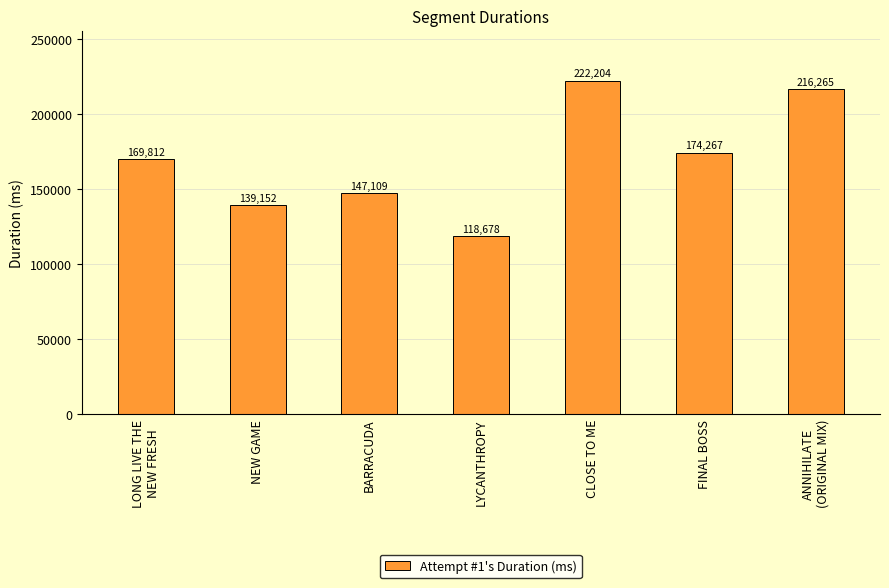

What position from the left is CLOSE TO ME?

5